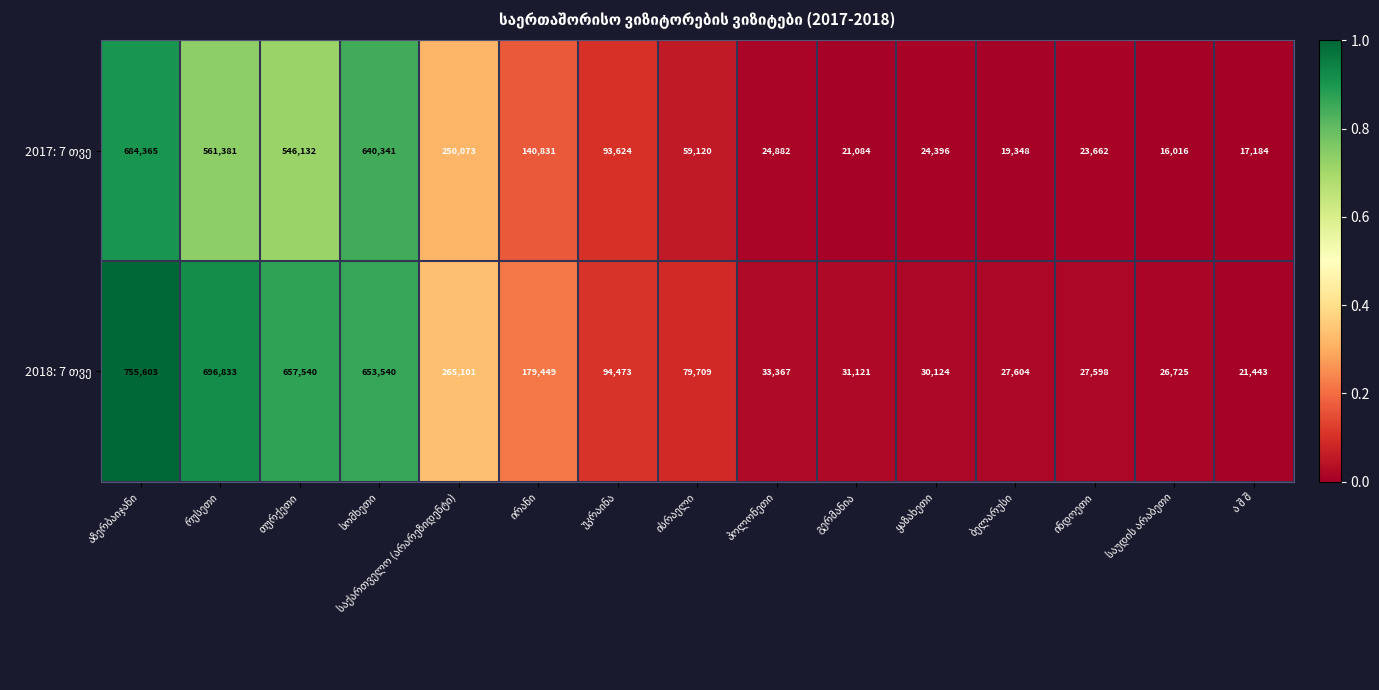

What is the greatest value displayed?

755603